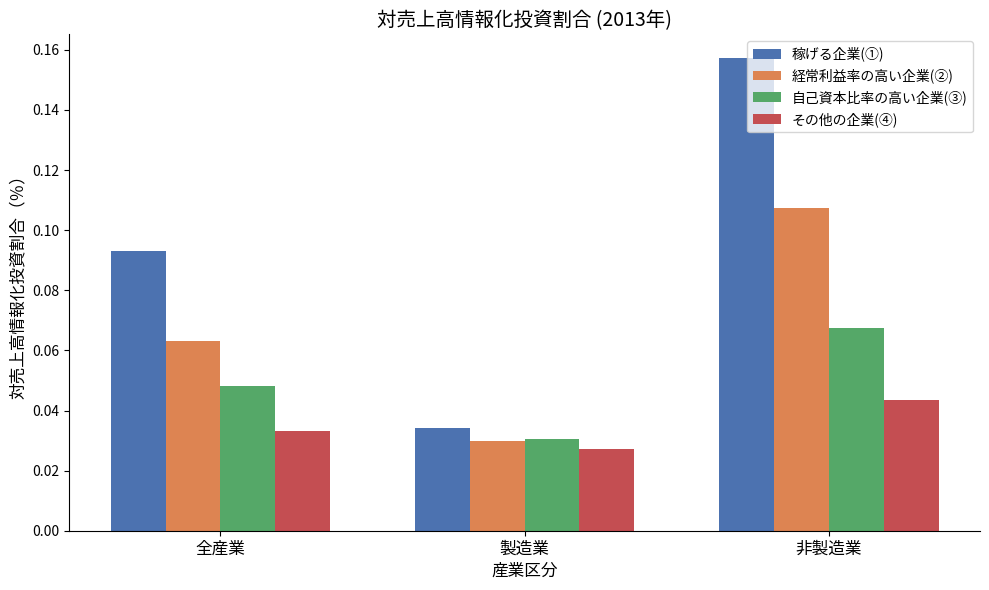

At which label does その他の企業(④) reach its minimum?

製造業